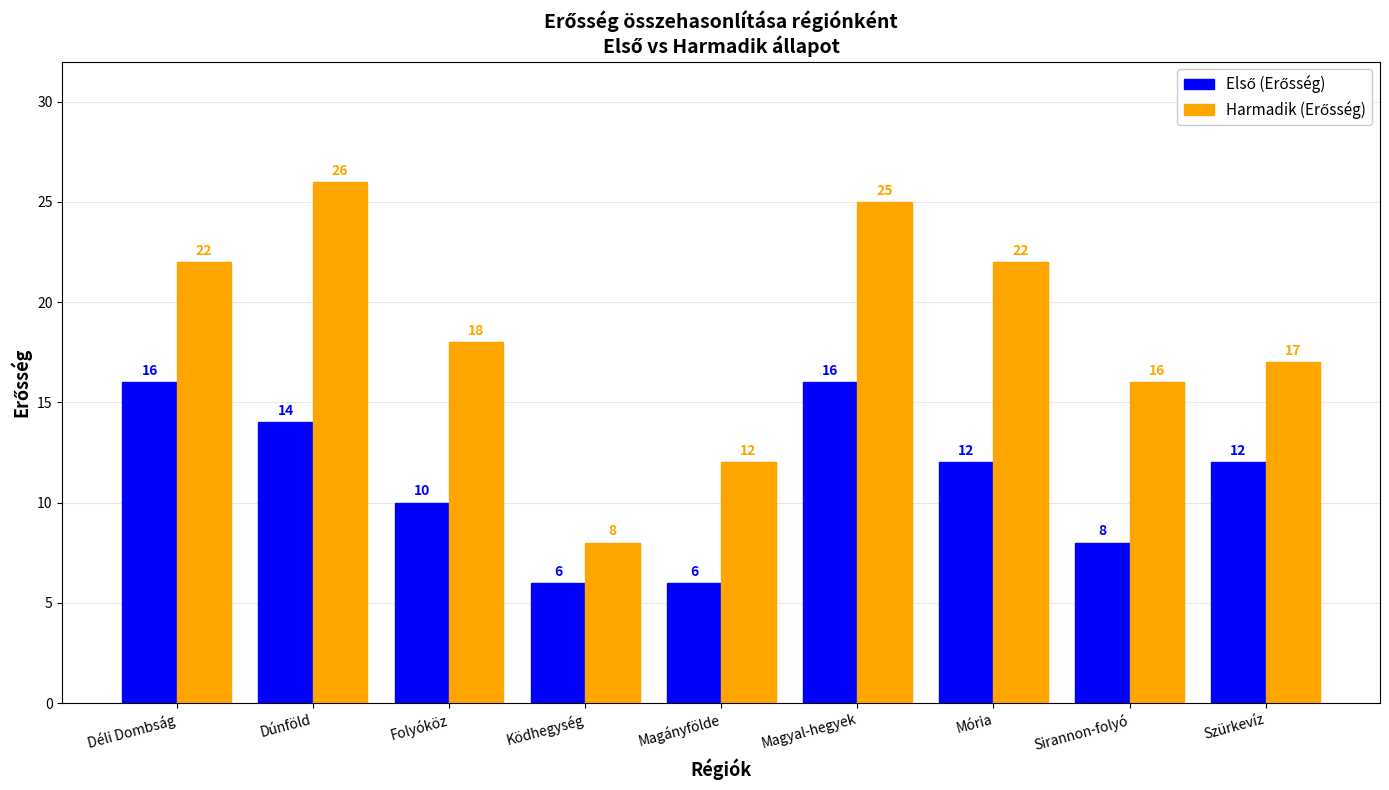

At how many categories does at least one series exceed 20?

4